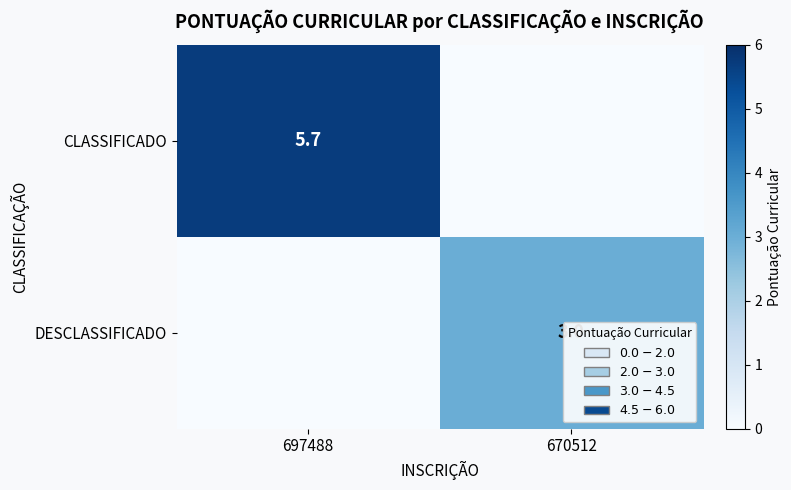

The value of CLASSIFICADO at 697488 is 7.6. True or false?

False